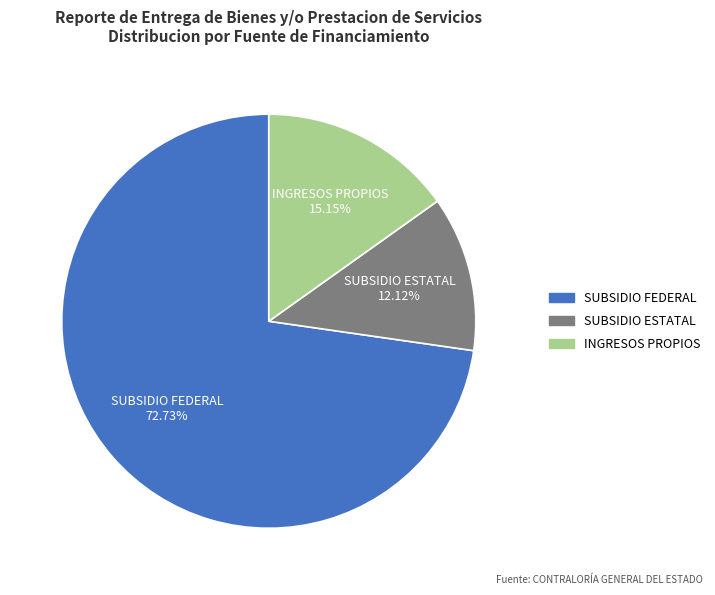

How many segments does this pie chart have?

3